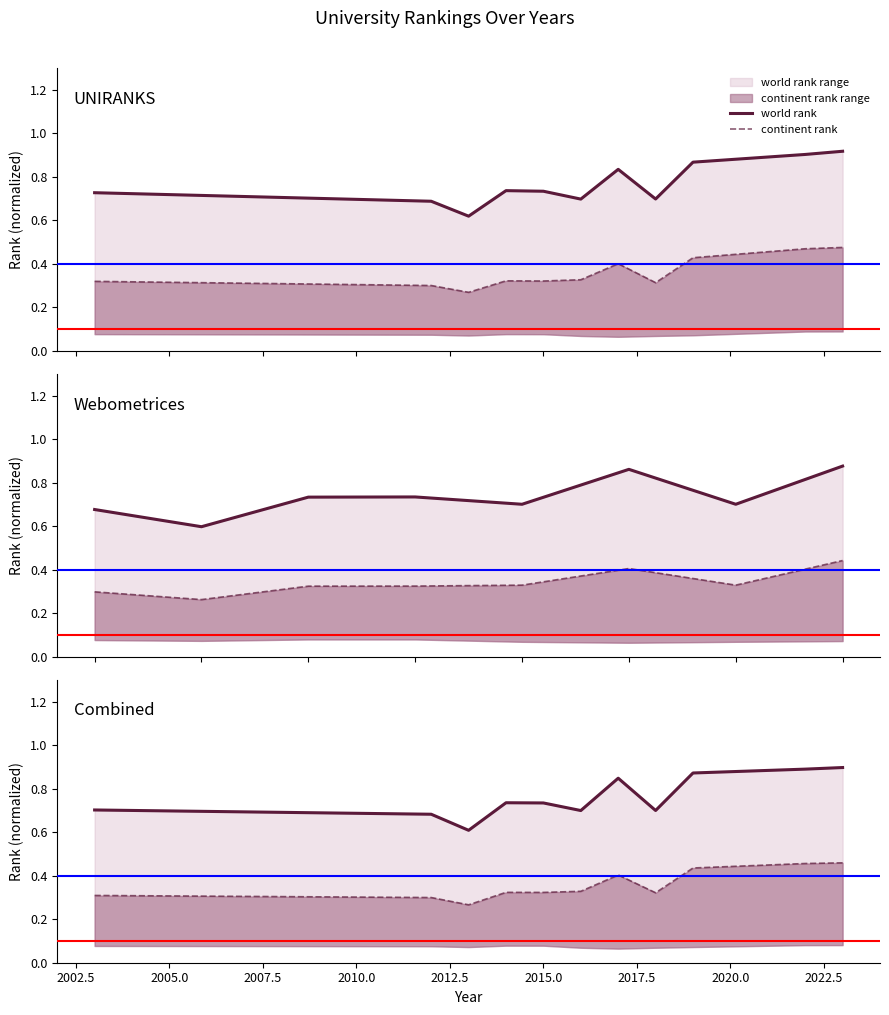

Is it true that world rank equals 1.0 at 2007.5?

False